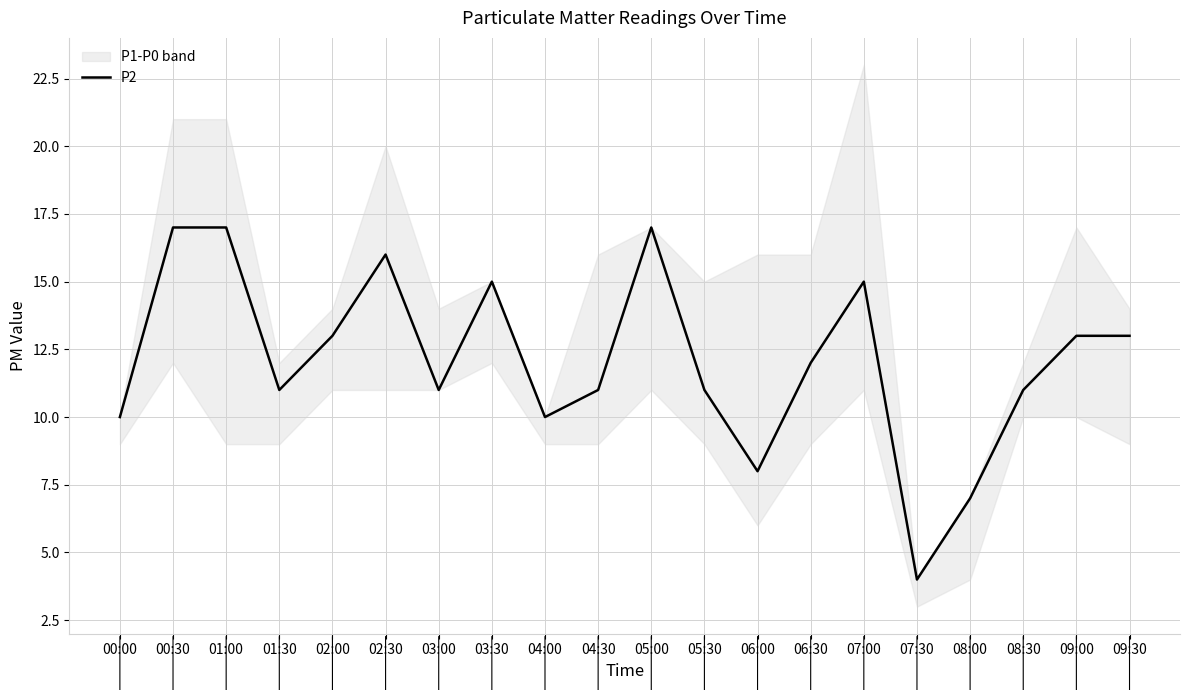

How many lines are shown in the chart?

1